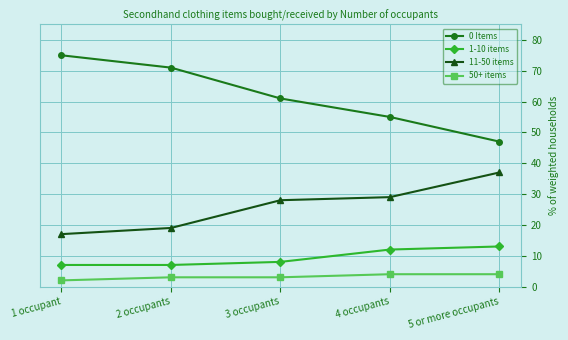

How many lines are shown in the chart?

4